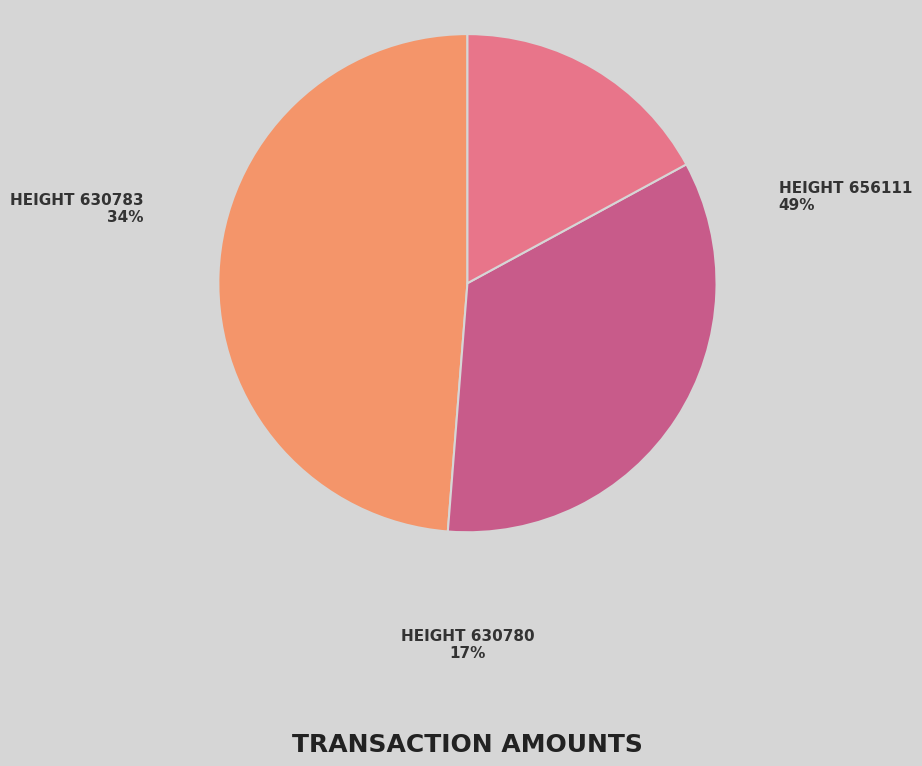

Between Height 630780 and Height 656111, which is larger?

Height 656111